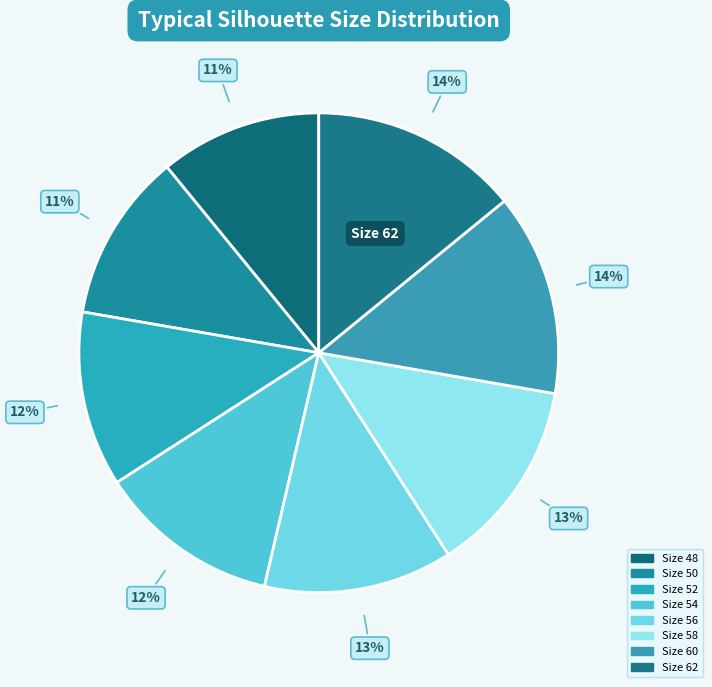

Does Size 50 represent more than half of the total?

No